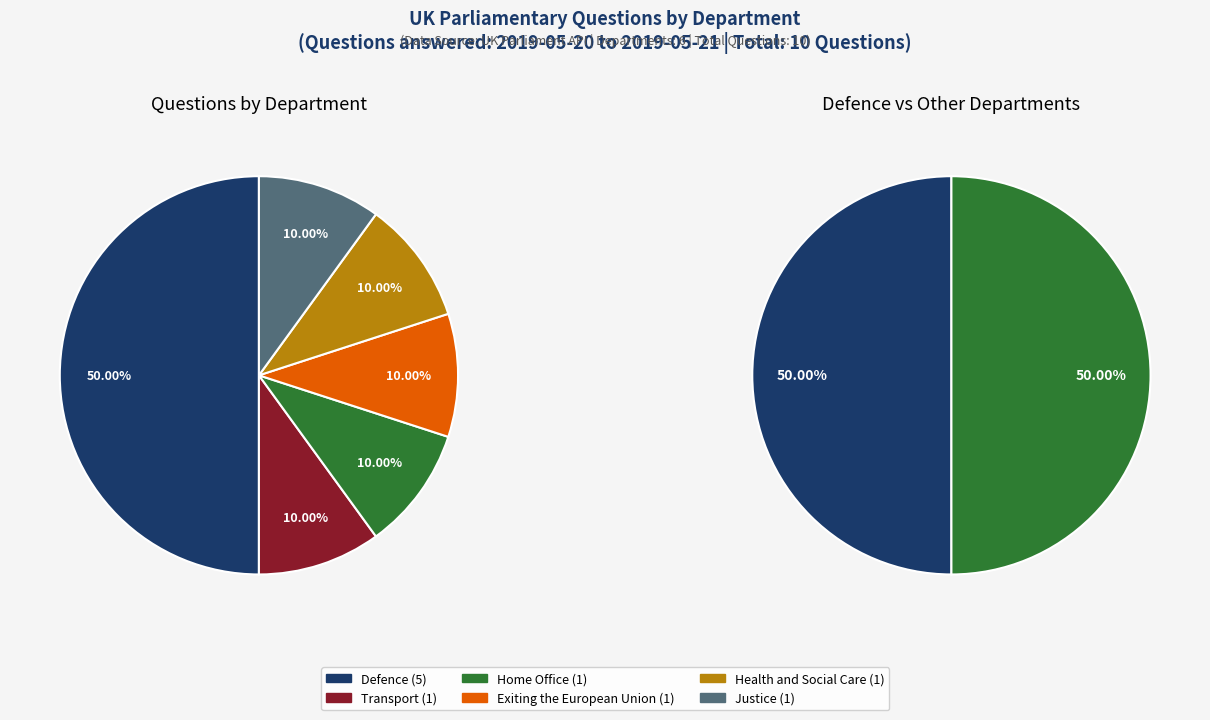

Do Home Office and Defence together represent more than half of the pie?

Yes